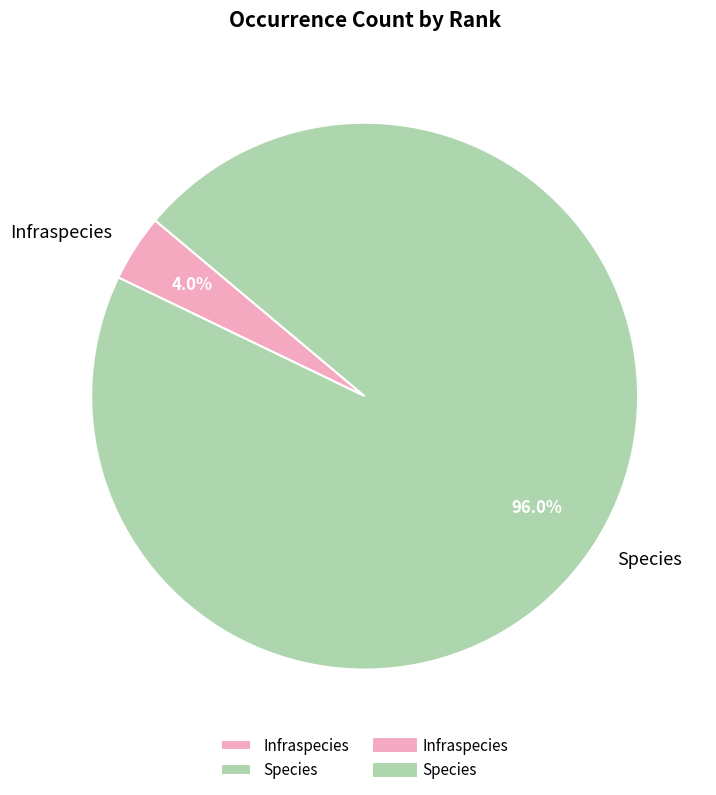

How many slices are in this pie chart?

2